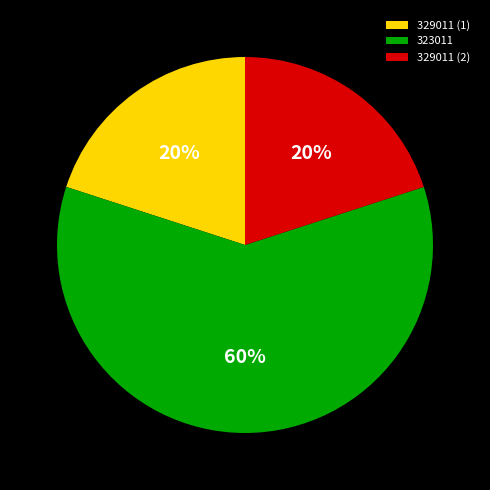

Is it true that 329011 (1) is 31% of the pie?

False